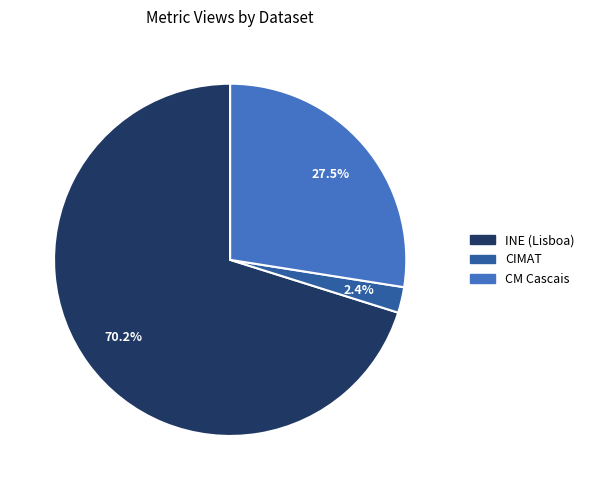

Is there a majority slice in this chart?

Yes